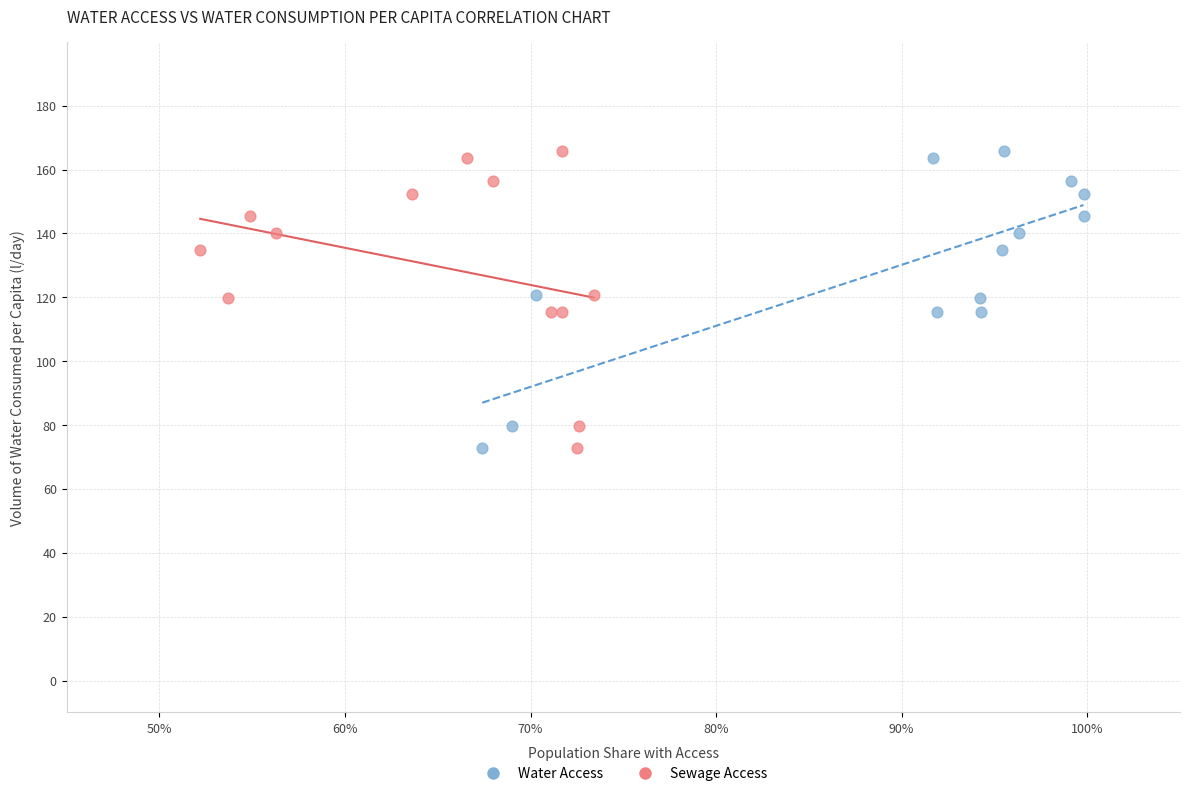

What are all the series names shown in the legend?

Water Access, Sewage Access